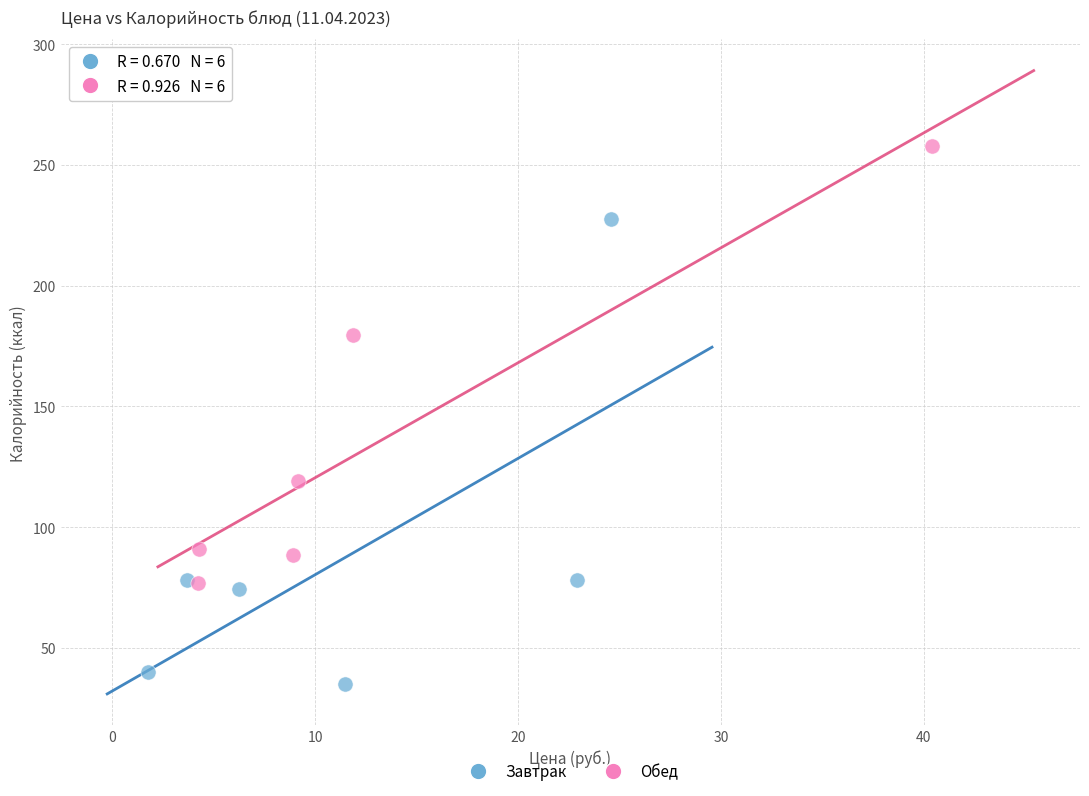

Which series reaches the minimum Y coordinate?

Завтрак